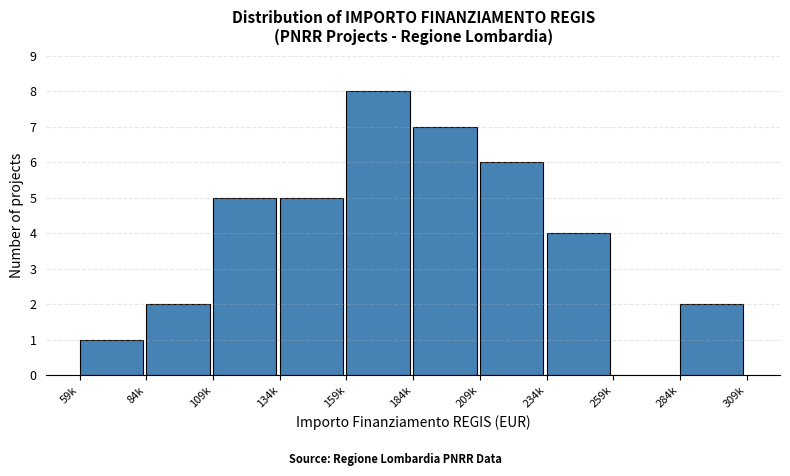

Reading left to right, list all the values displayed in this chart.

59k=1	84k=2	109k=5	134k=5	159k=8	184k=7	209k=6	234k=4	259k=0	284k=2